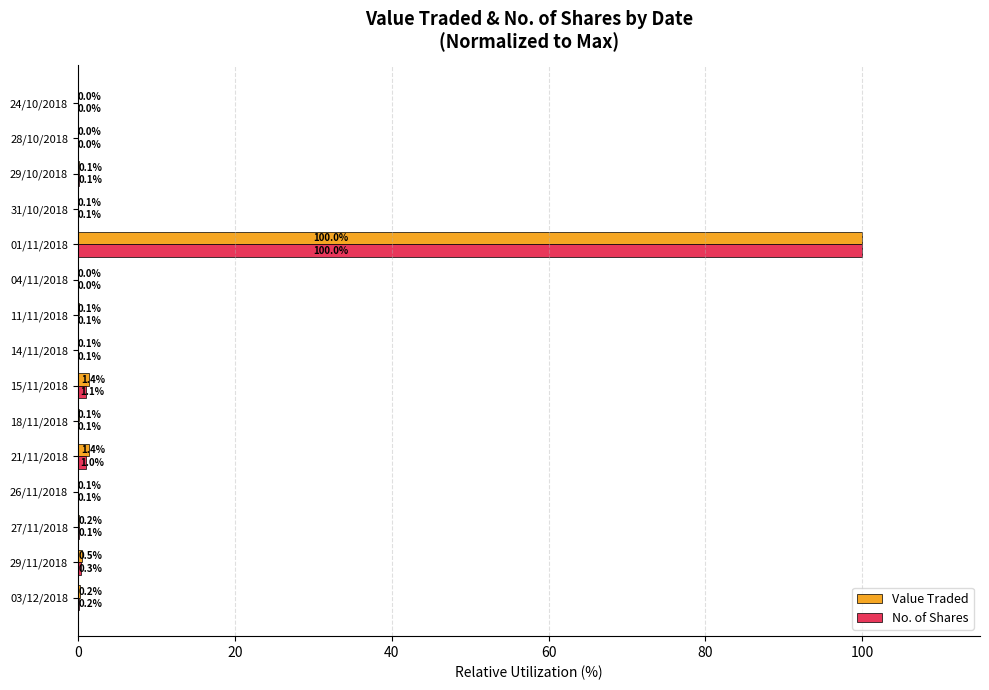

Where is No. of Shares nearest to the value 50?

15/11/2018